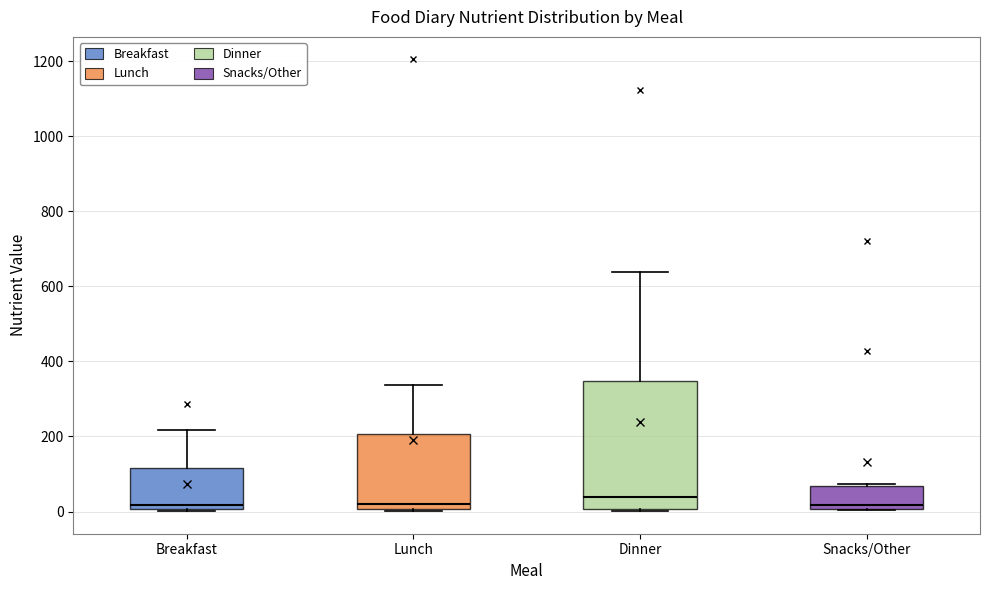

Which box is the tallest, from its lower edge to its upper edge?

Dinner